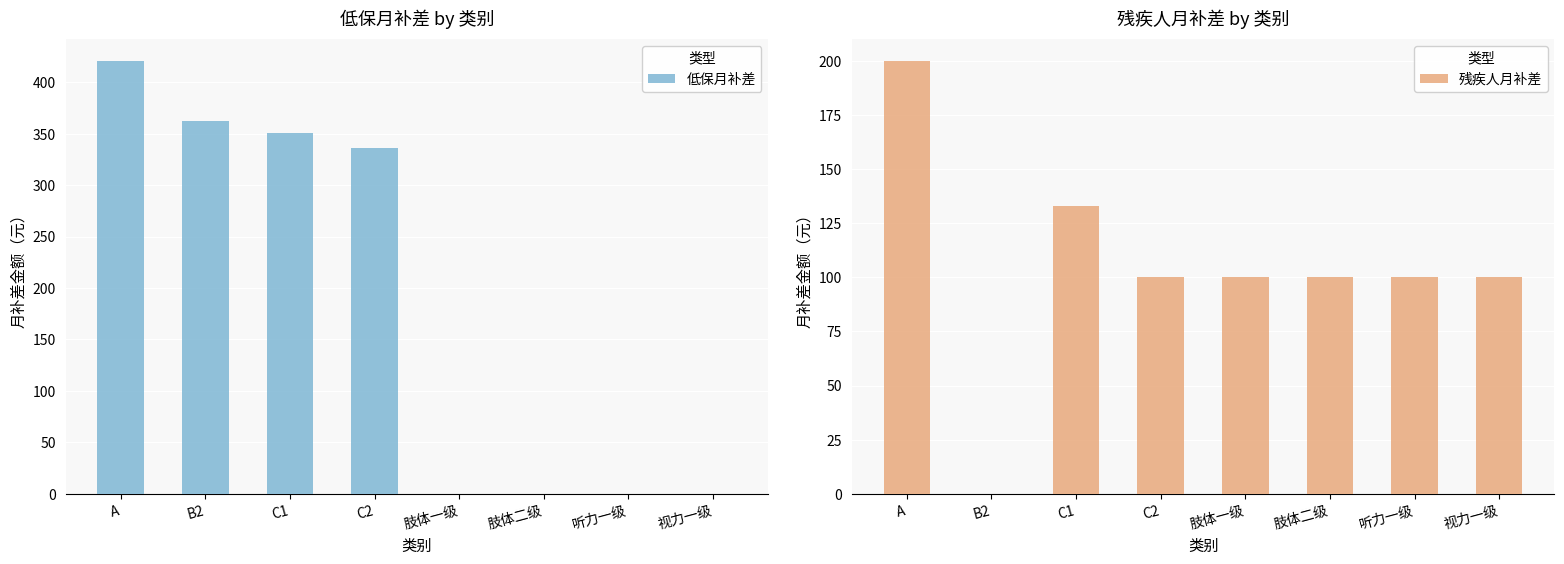

True or false: 残疾人月补差 has a value of 166.0 at C2.

False